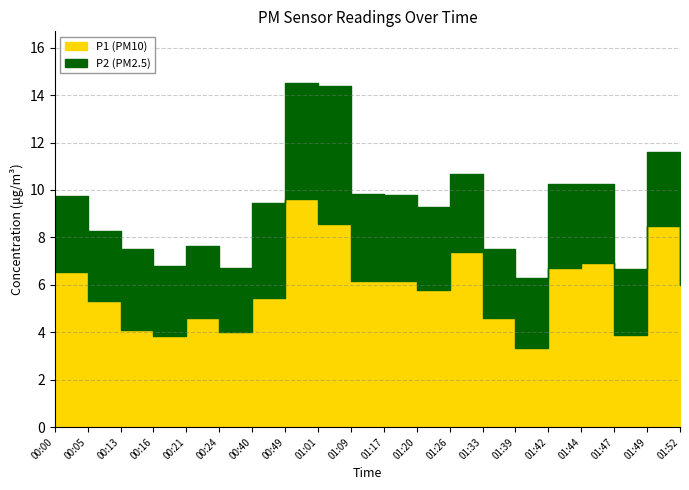

How many interior local peaks (higher than both neighbors) does the data have?

5